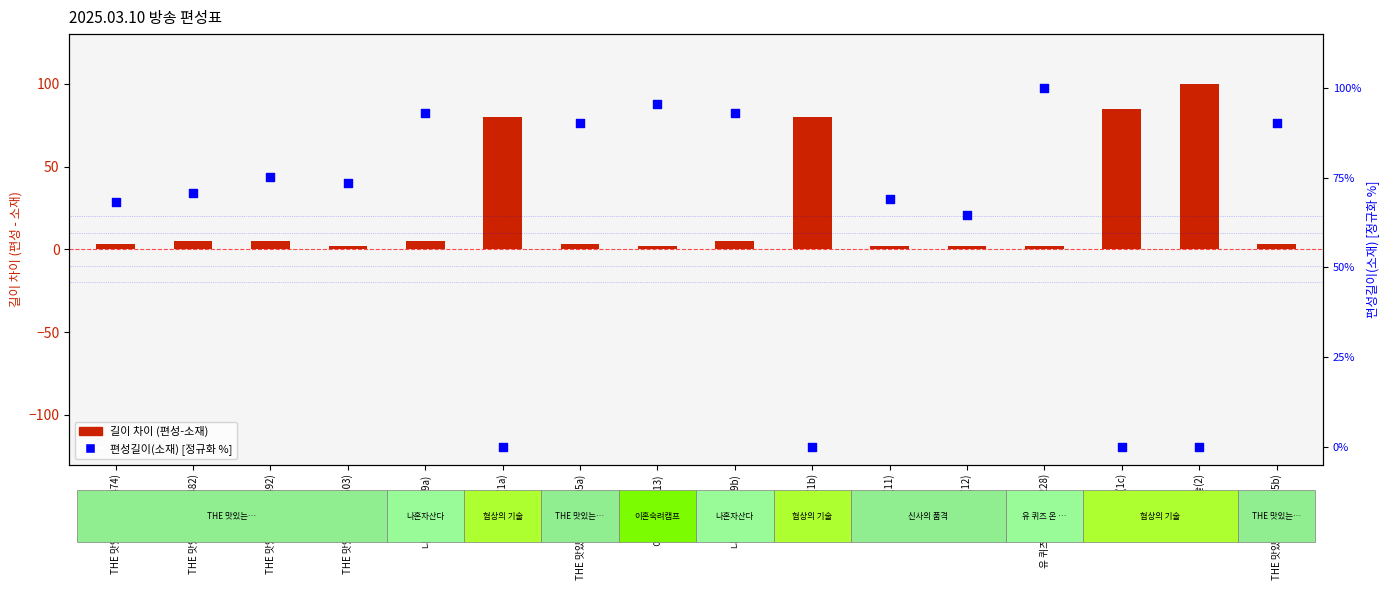

Which series has the largest total across all categories?

편성길이(소재) %